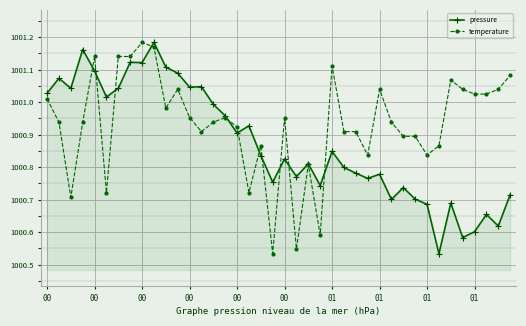

True or false: temperature has more than 1 interior local peaks.

True